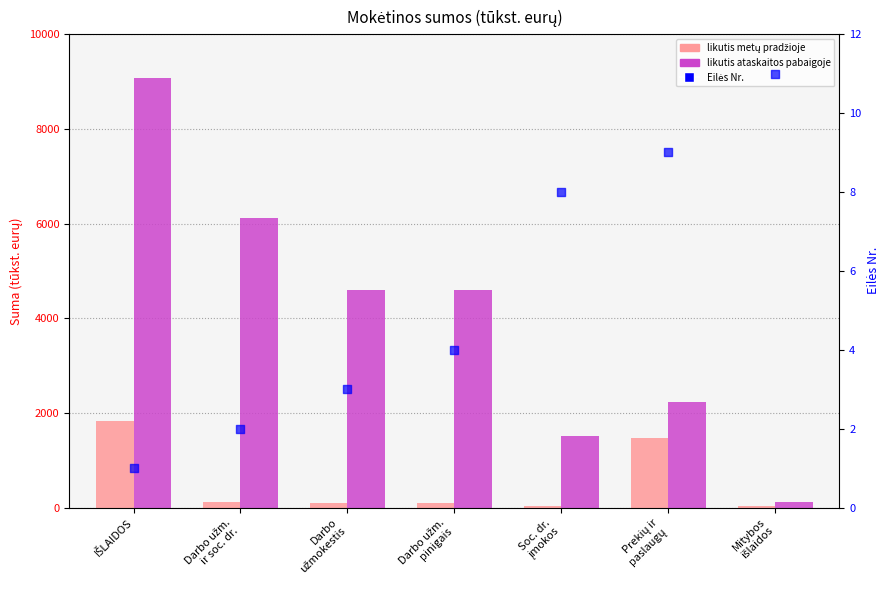

At how many categories does at least one series exceed 6055?

2